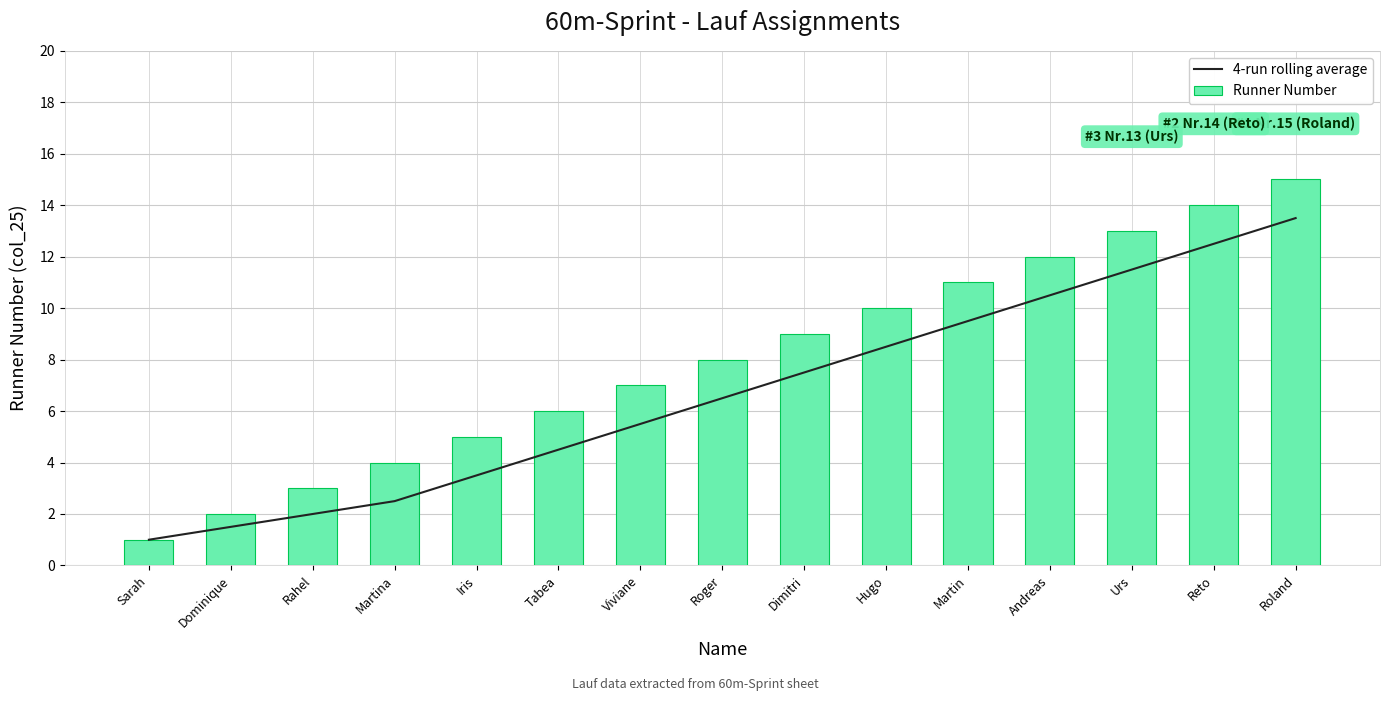

What is the sum of the Runner Number values at Urs and Dimitri?

22